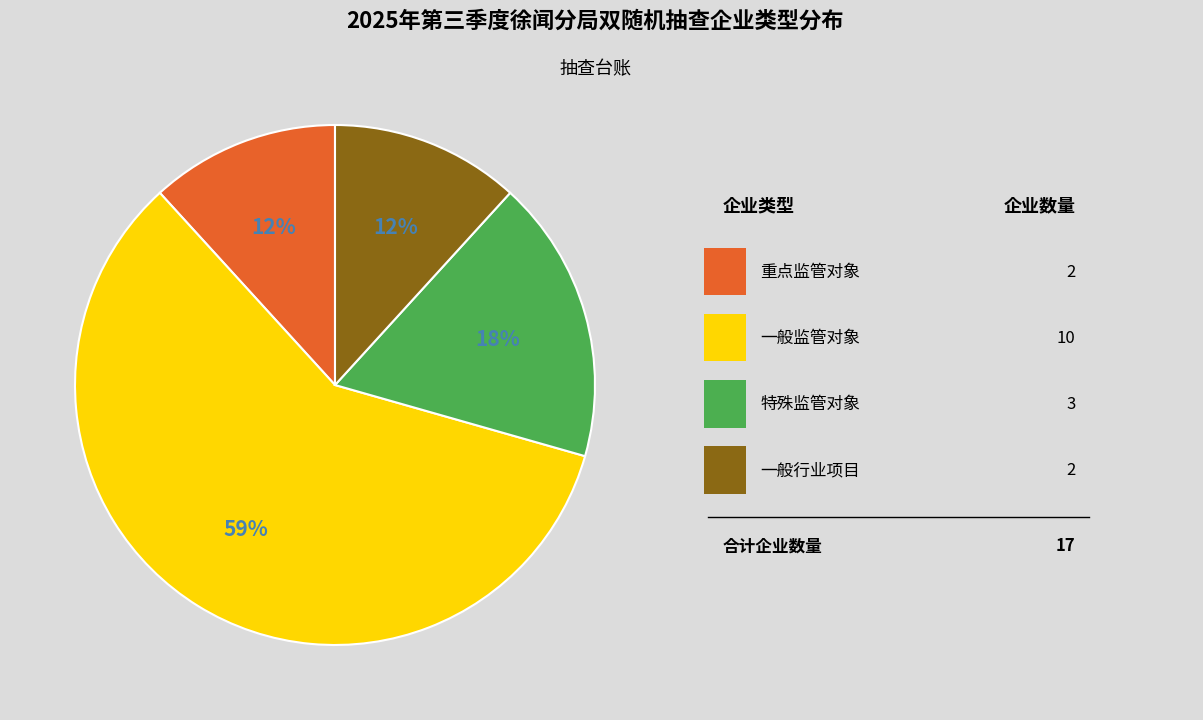

To the nearest percent, what is the average slice percentage?

25%